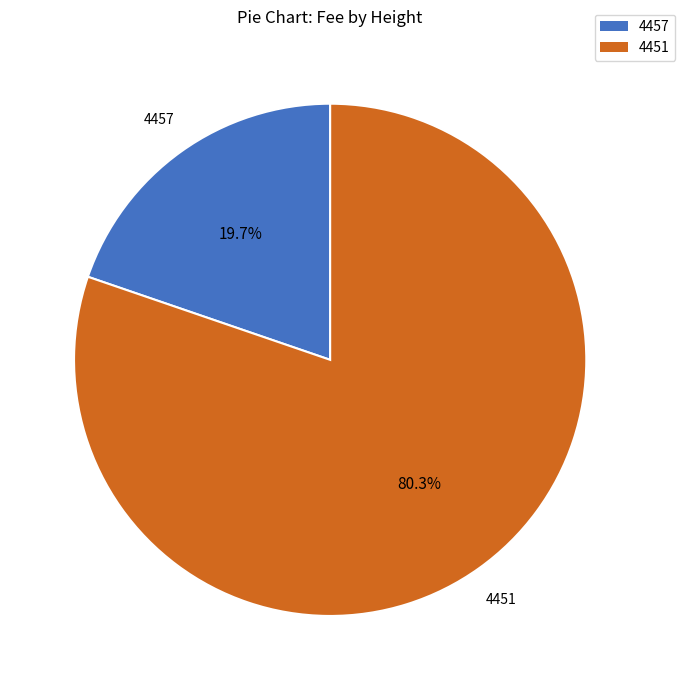

To the nearest percent, what percentage of the pie is 4457?

20%